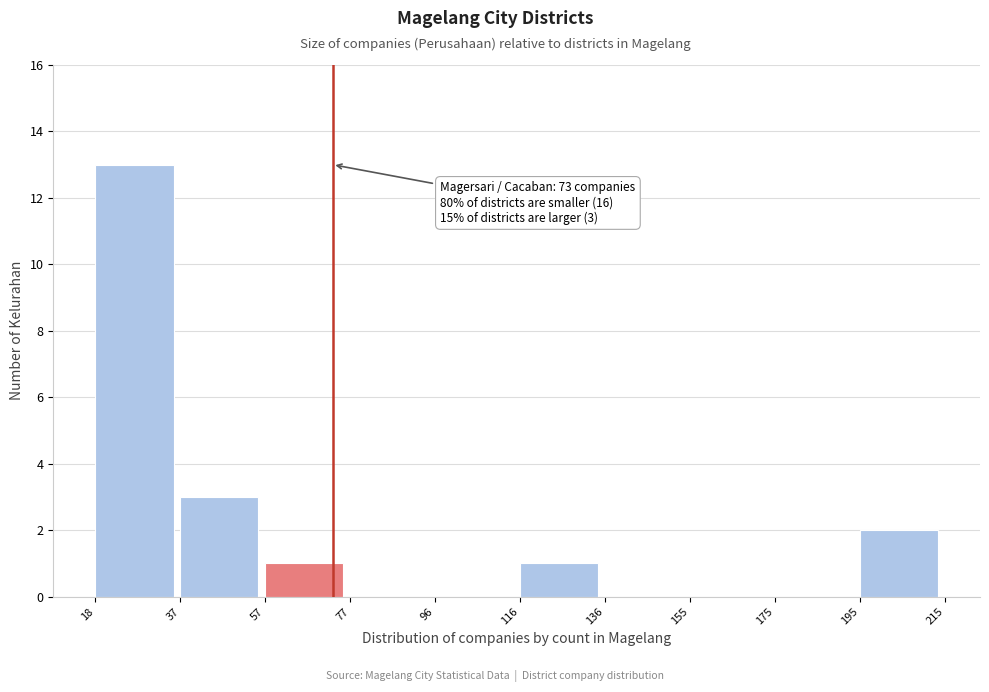

Over which range of the x-axis is the bar tallest?

18 to 37